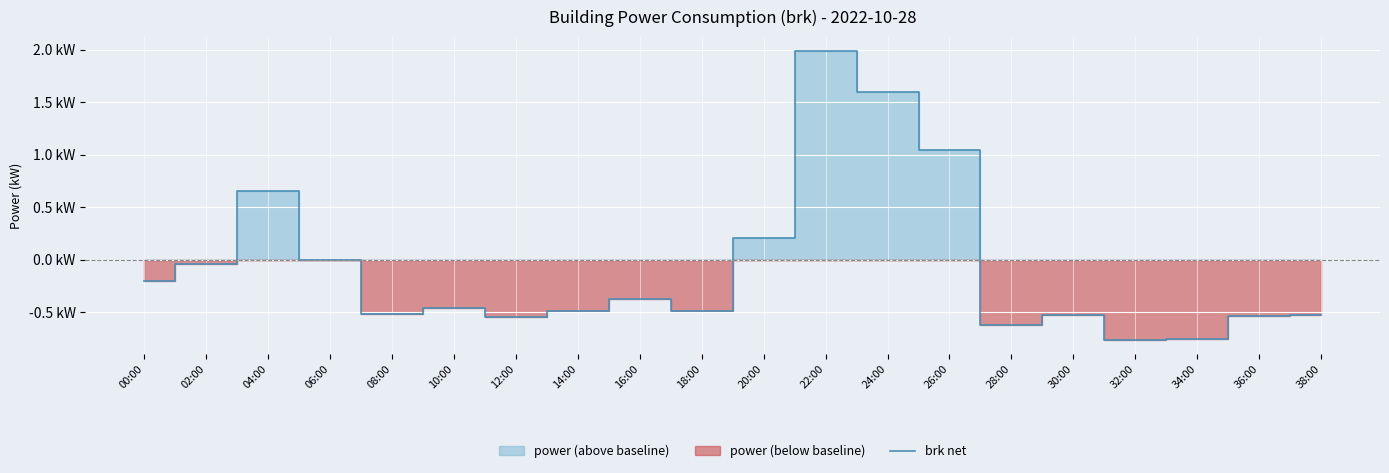

At which category does the chart reach its peak across all series?

22:00